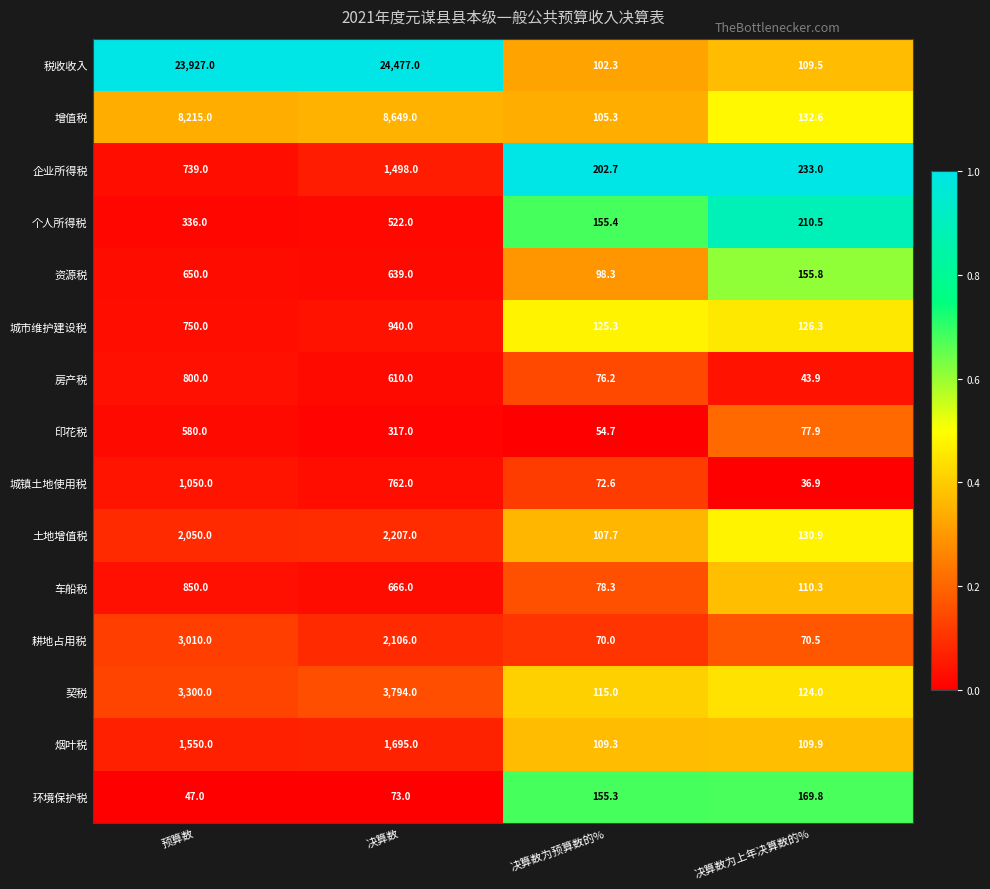

Rank the series by their maximum value, from lowest to highest.

环境保护税, 个人所得税, 印花税, 资源税, 房产税, 车船税, 城市维护建设税, 城镇土地使用税, 企业所得税, 烟叶税, 土地增值税, 耕地占用税, 契税, 增值税, 税收收入